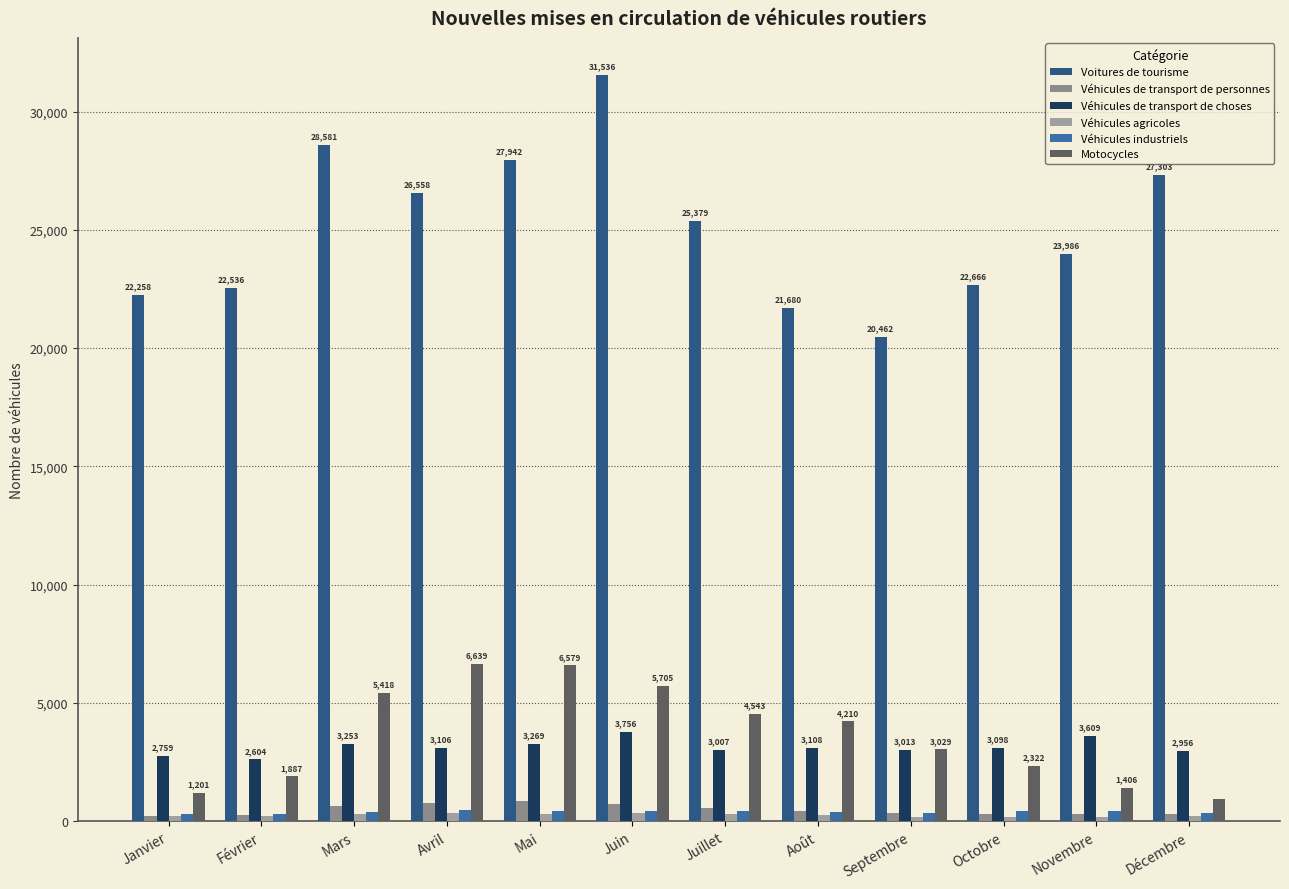

What is the total value across all series at Juin?

42480